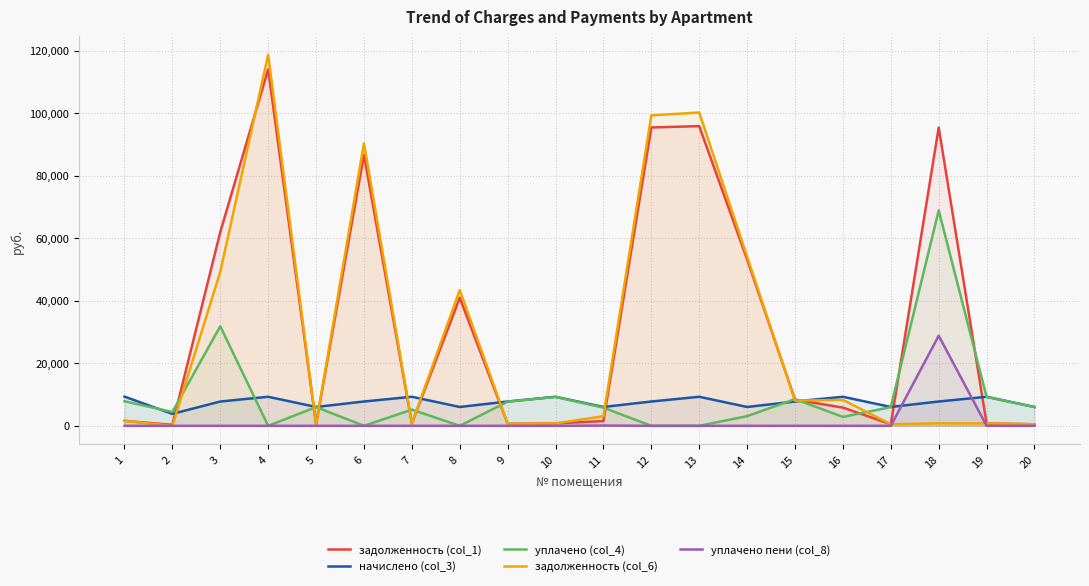

True or false: задолженность (col_6) and уплачено пени (col_8) cross at least once.

True